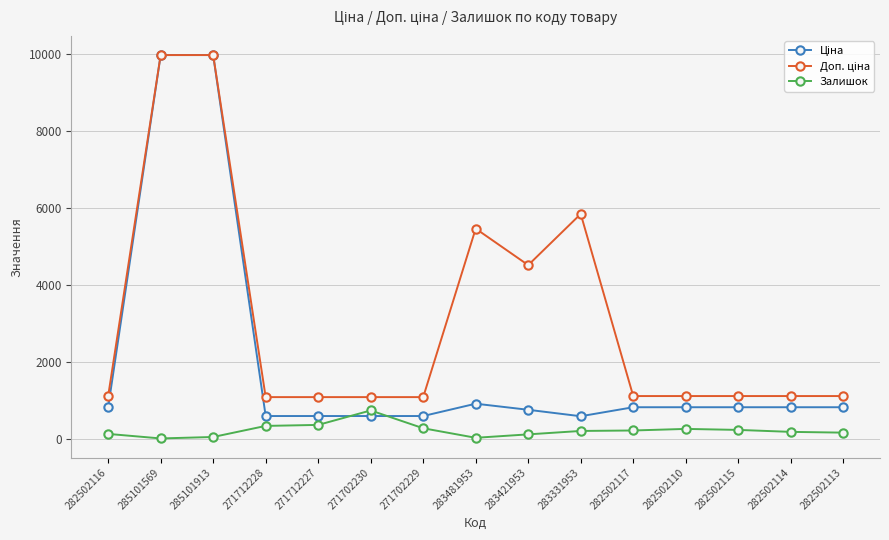

Is it true that Залишок equals 113.0 at 283421953?

True